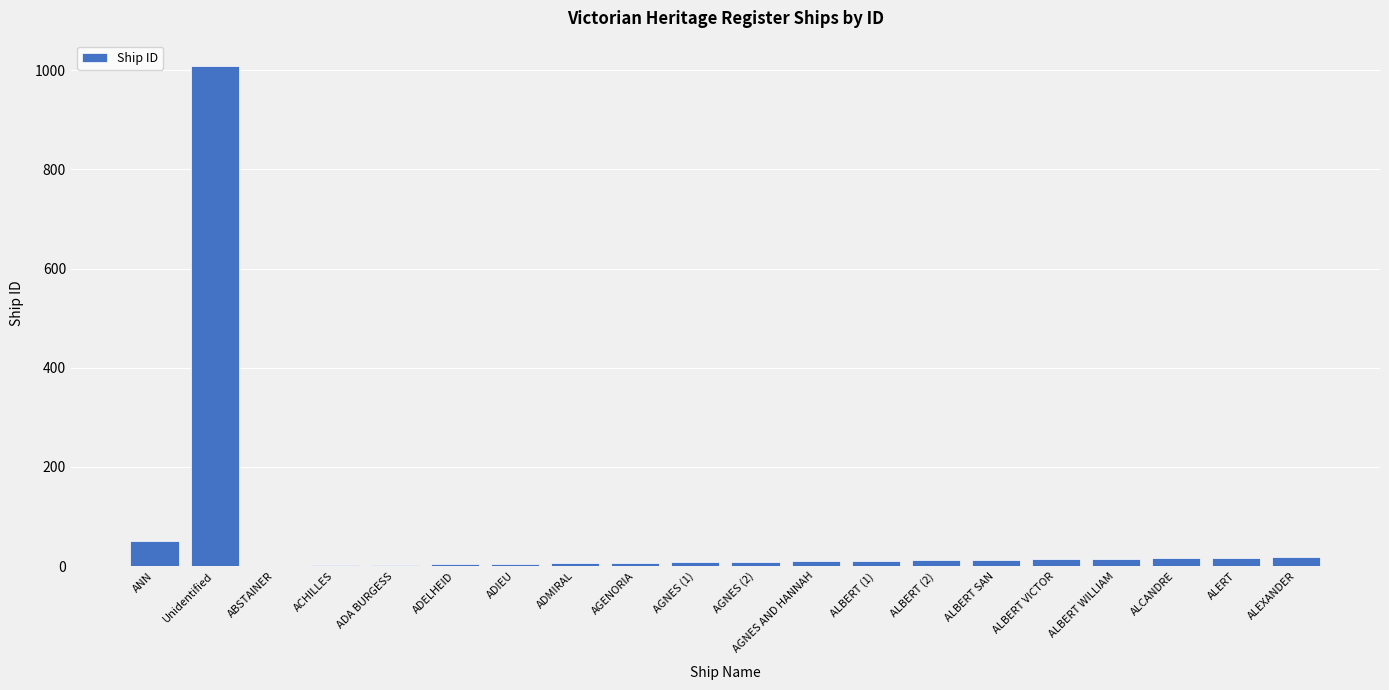

What is the sum of all values?

1231